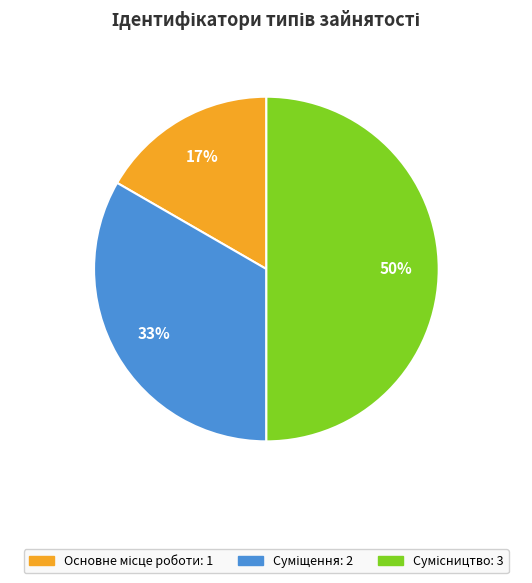

Count the number of slices in the pie.

3